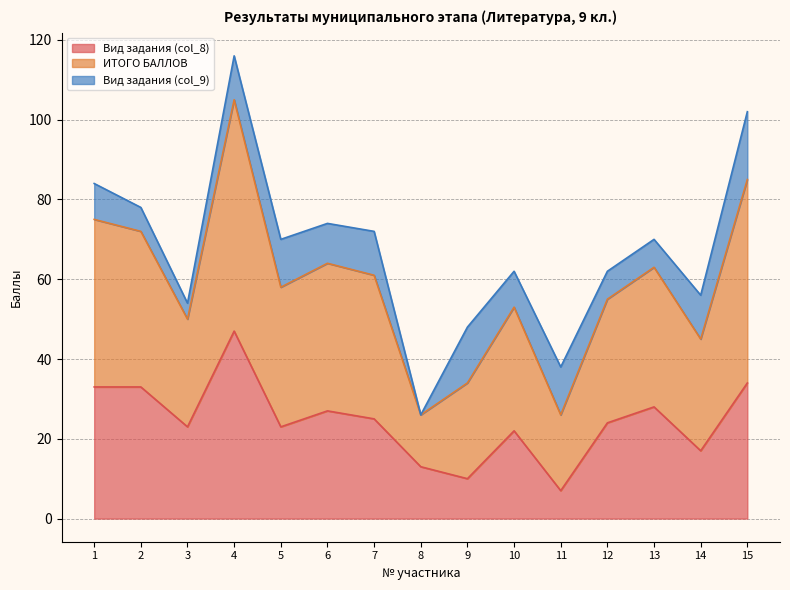

How many values in the Вид задания (col_8) series exceed 24?

7